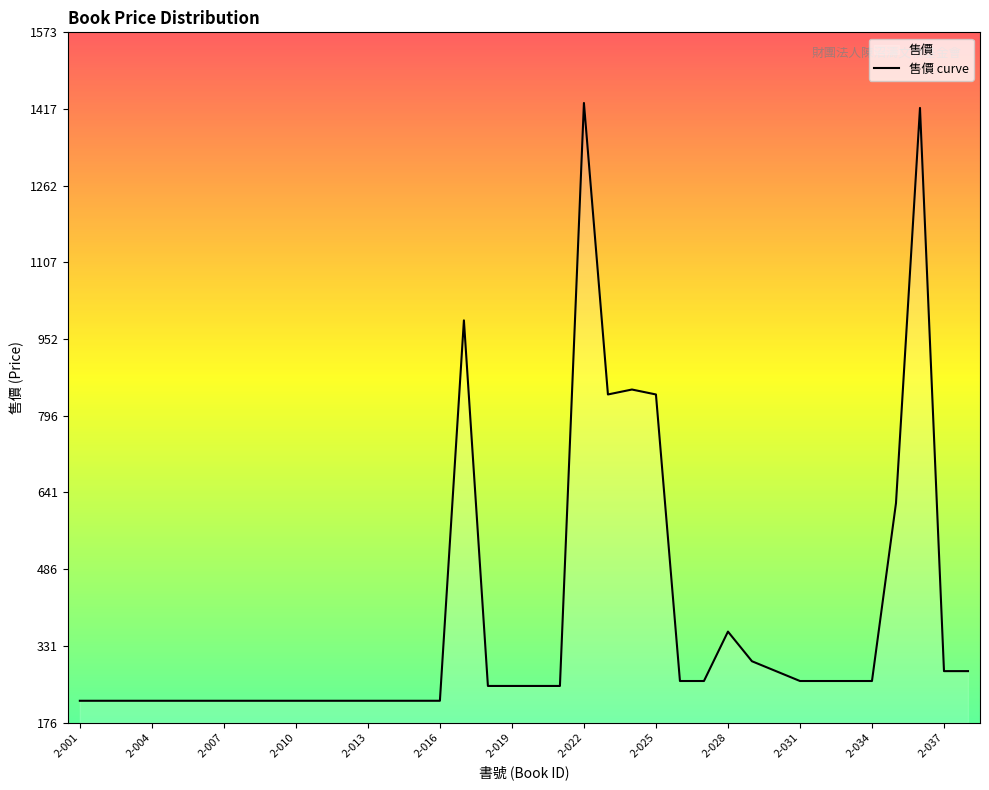

How many categories are shown in the chart?

38